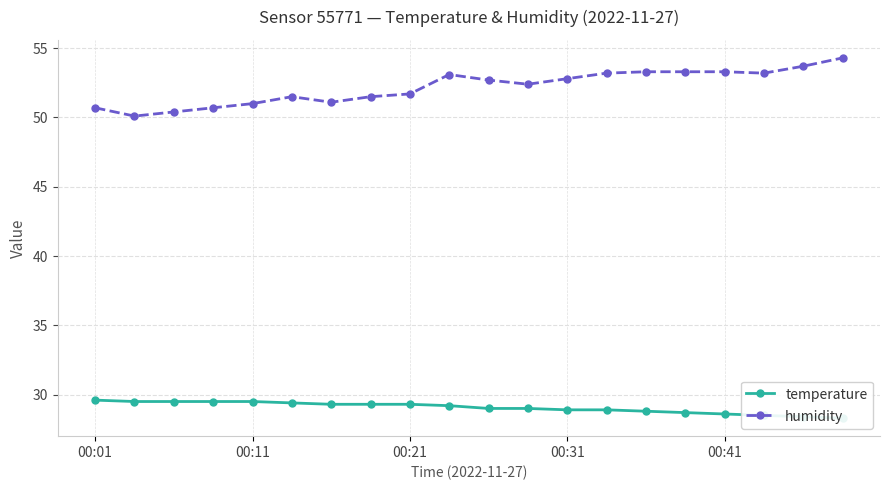

Where is the first local maximum for humidity?

5